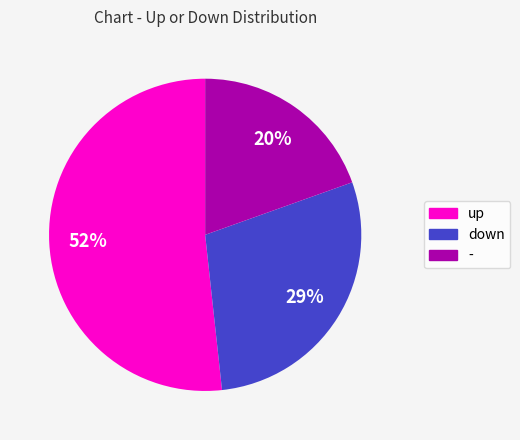

How many segments does this pie chart have?

3